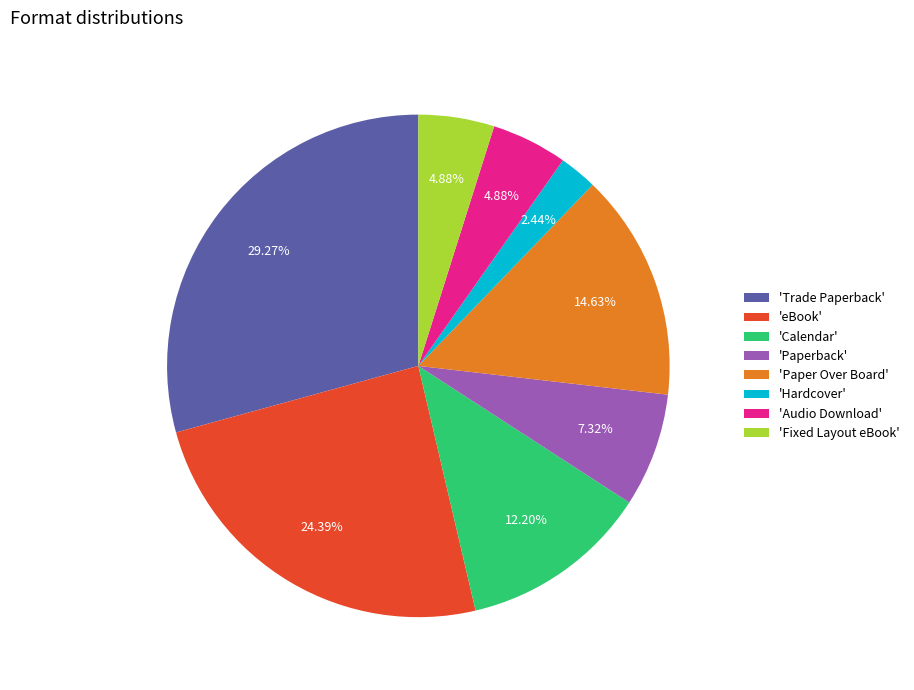

Is there a majority slice in this chart?

No